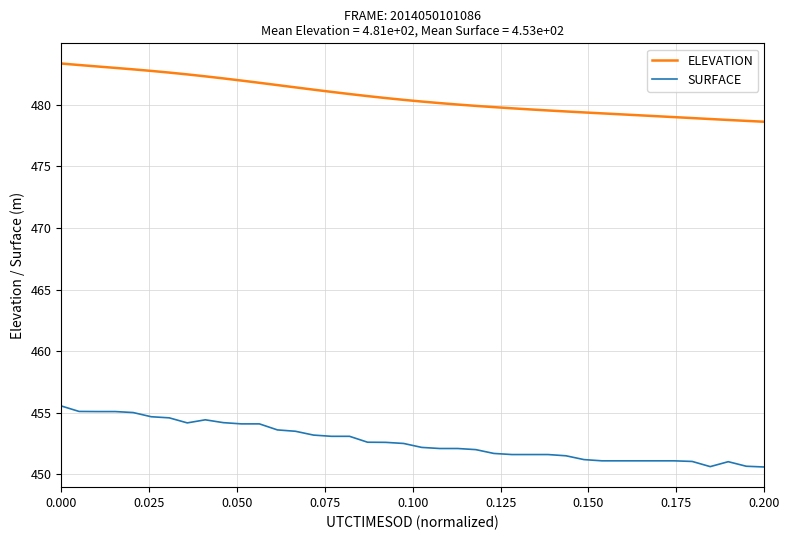

True or false: SURFACE and ELEVATION intersect in this chart.

False